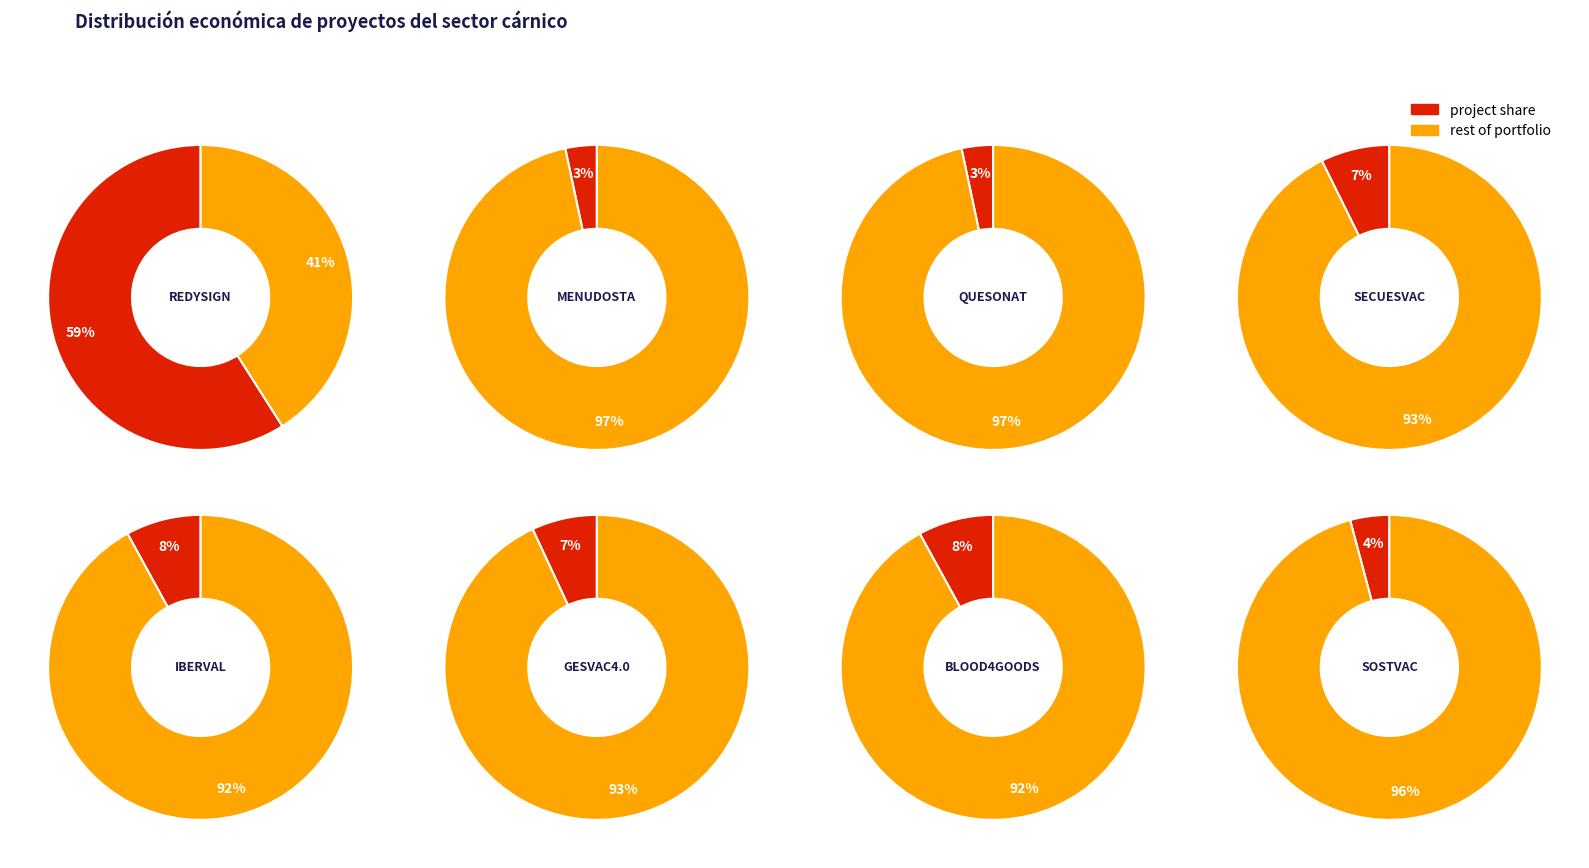

To the nearest percent, what is the combined percentage of BLOOD4GOODS and GESVAC4.0?

15%